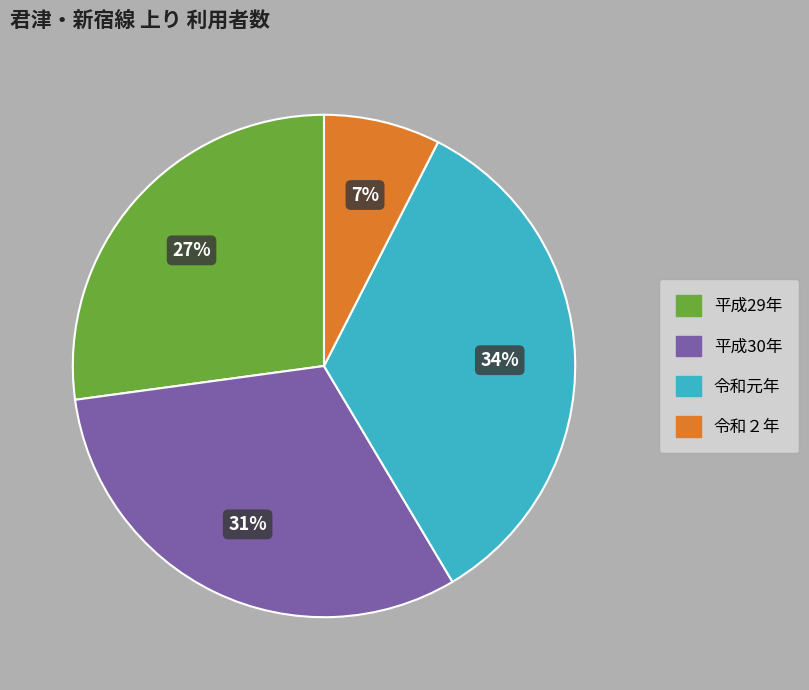

To the nearest percent, what is the difference between the 令和元年 and 平成30年 slice percentages?

3%